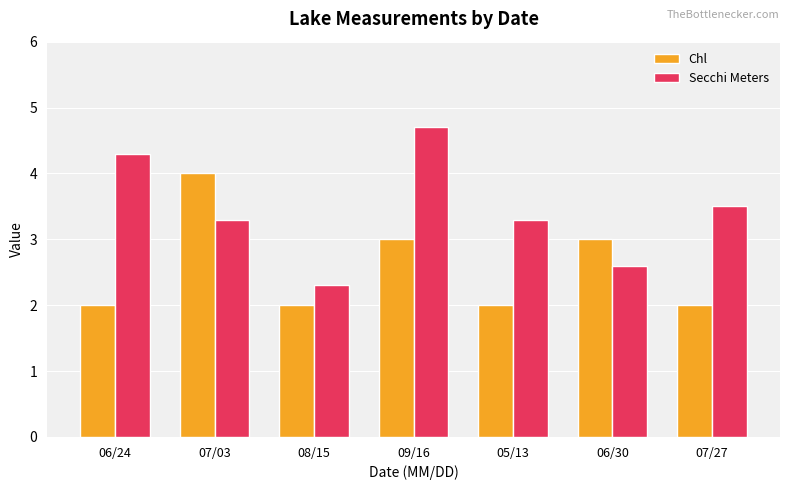

List the series in order of their peak value, lowest first.

Chl, Secchi Meters